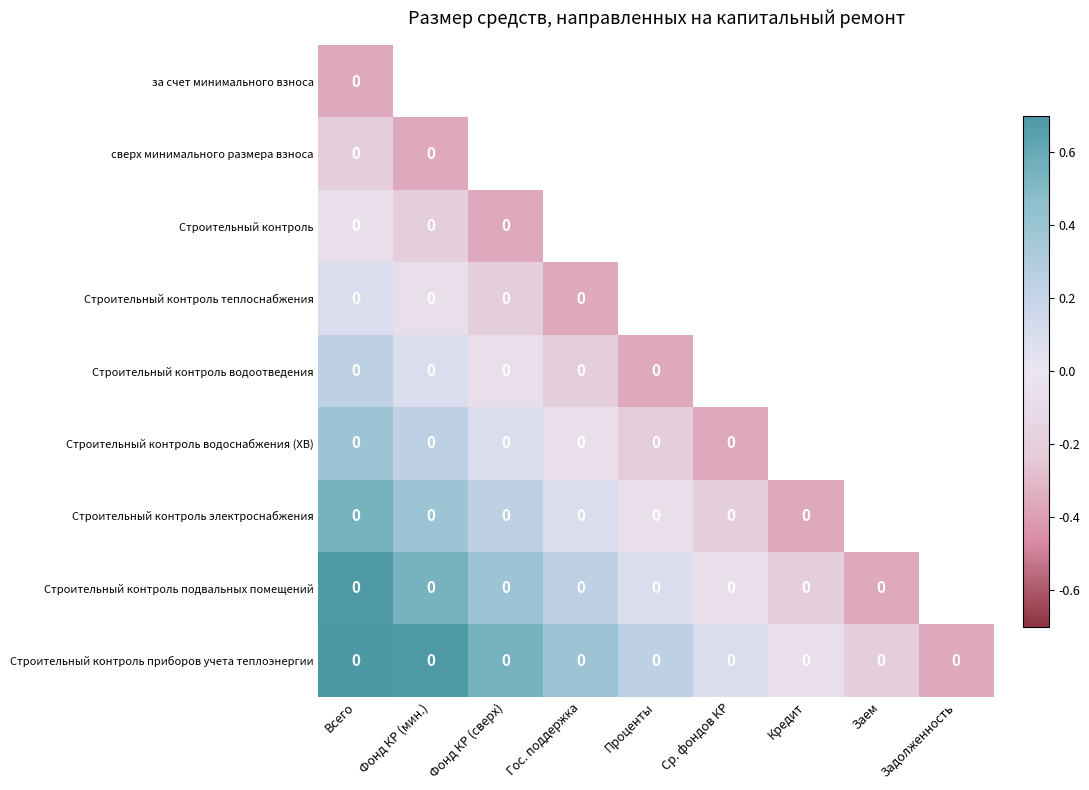

What is the greatest value displayed?

0.8